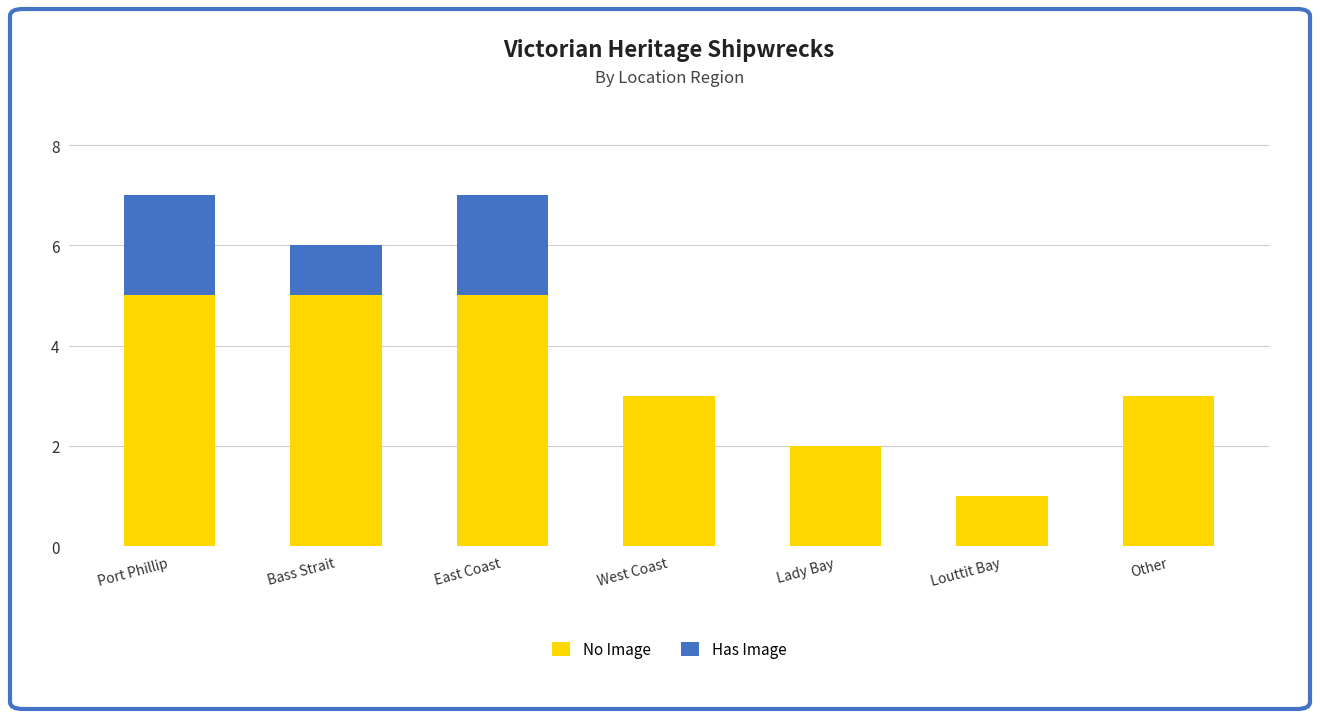

What is the maximum value for No Image?

5